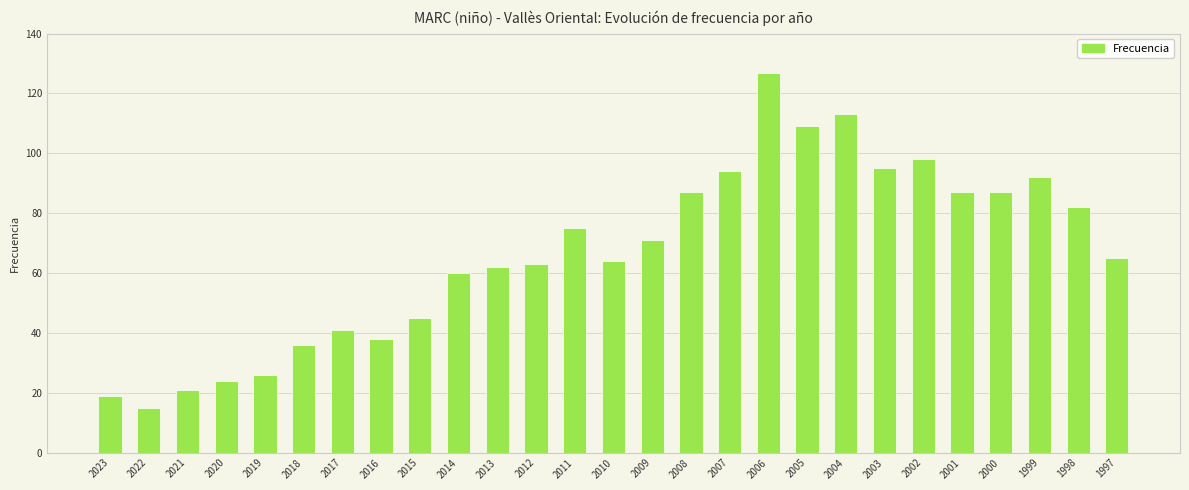

Approximately how many times larger is the value at 2014 compared to 2004?

0.5